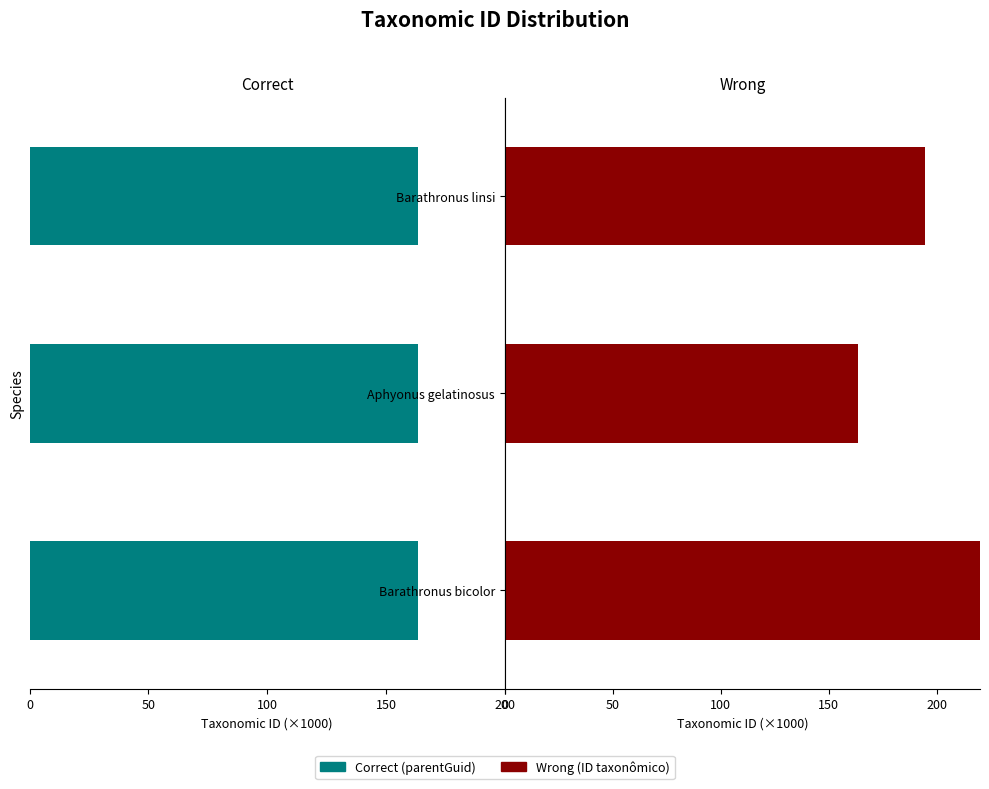

The value of Wrong at Barathronus linsi is 253.8. True or false?

False